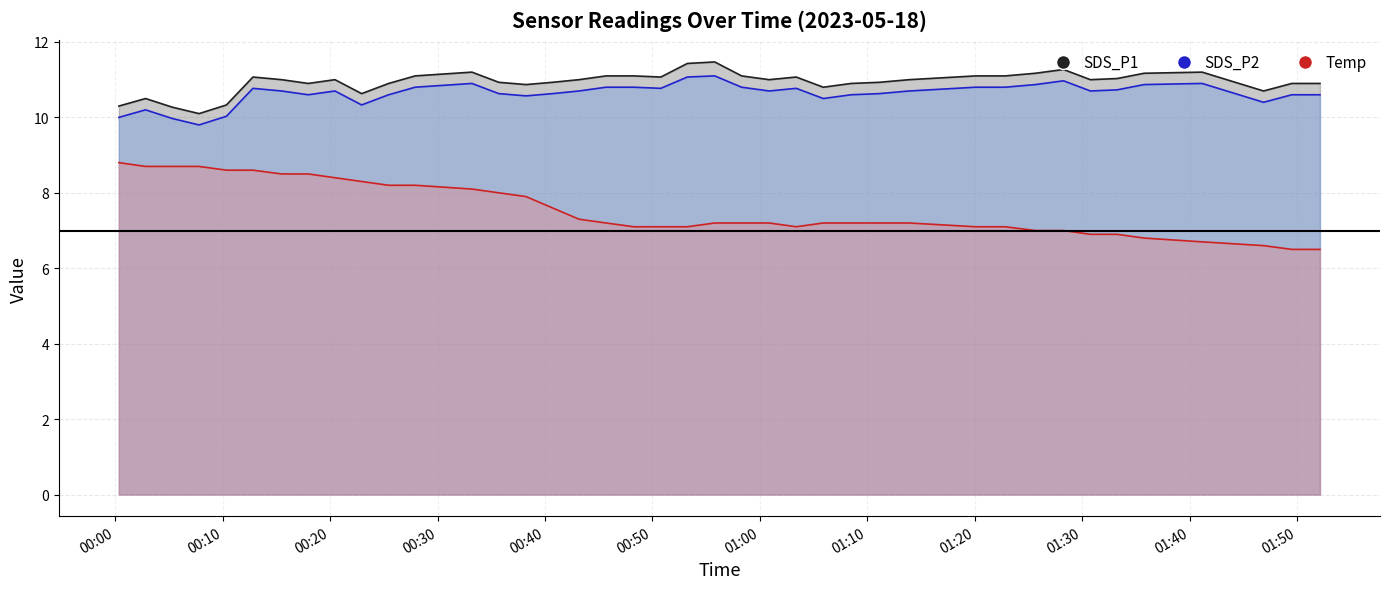

Reading left to right, extract all data points from this chart.

SDS_P1: 10.3	10.5	10.3	10.1	10.3	11.1	11.0	10.9	11.0	10.6	10.9	11.1	11.2	10.9	10.9	10.9	11.0	11.1	11.1	11.1	11.4	11.5	11.1	11.0	11.1	10.8	10.9	10.9	11.0	11.1	11.1	11.2	11.3	11.0	11.0	11.2	11.2	10.7	10.9	10.9
SDS_P2: 10.0	10.2	10.0	9.8	10.0	10.8	10.7	10.6	10.7	10.3	10.6	10.8	10.9	10.6	10.6	10.6	10.7	10.8	10.8	10.8	11.1	11.1	10.8	10.7	10.8	10.5	10.6	10.6	10.7	10.8	10.8	10.9	11.0	10.7	10.7	10.9	10.9	10.4	10.6	10.6
Temp: 8.8	8.7	8.7	8.7	8.6	8.6	8.5	8.5	8.4	8.3	8.2	8.2	8.1	8.0	7.9	7.6	7.3	7.2	7.1	7.1	7.1	7.2	7.2	7.2	7.1	7.2	7.2	7.2	7.2	7.1	7.1	7.0	7.0	6.9	6.9	6.8	6.7	6.6	6.5	6.5